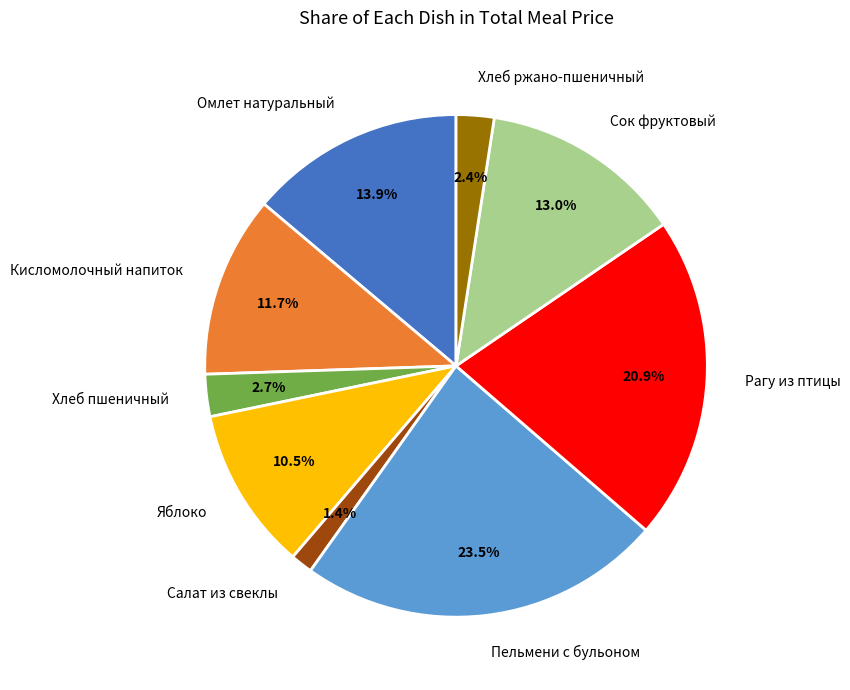

To the nearest percent, what is the difference between the Яблоко and Хлеб пшеничный slice percentages?

8%